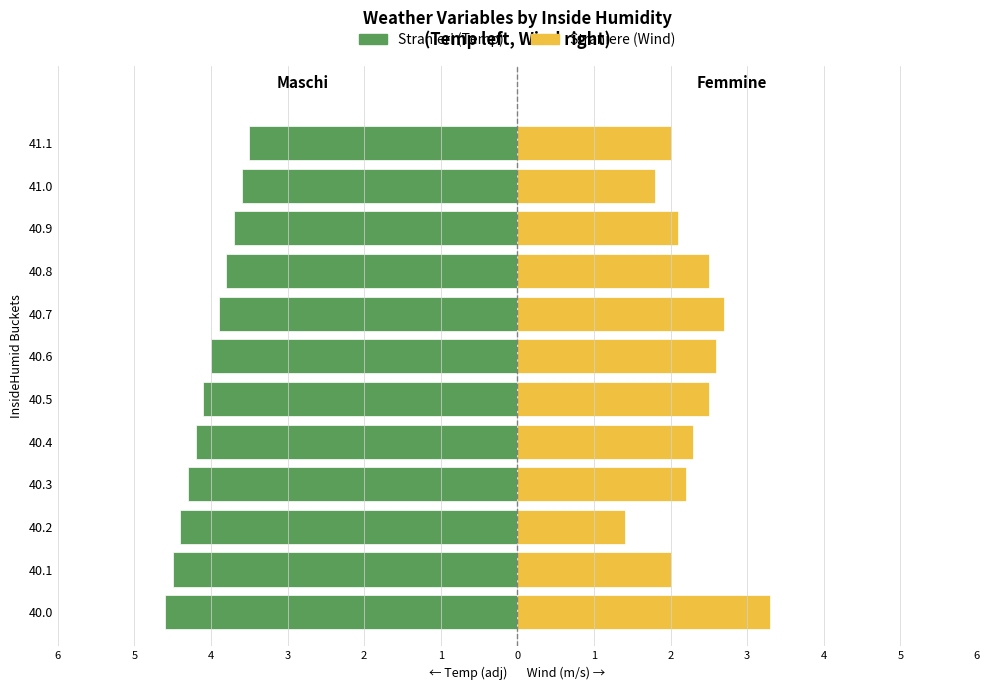

What is the lowest value of the Temp (shifted) series?

-4.6